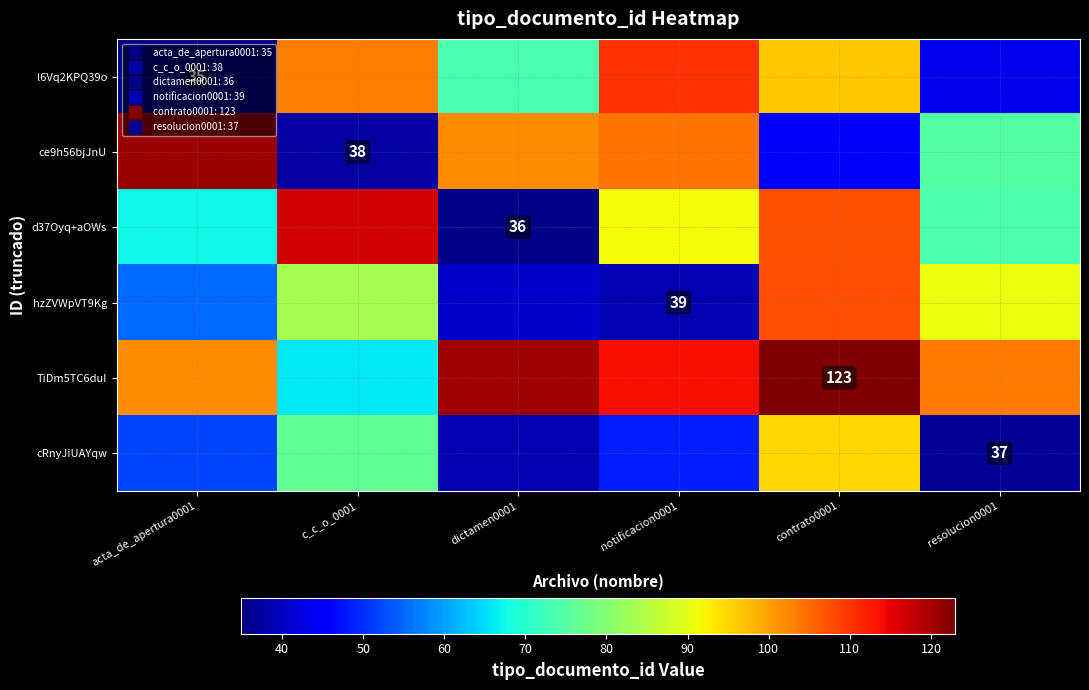

List the labels in order of d37Oyq+aOWs value, smallest first.

dictamen0001, acta_de_apertura0001, resolucion0001, notificacion0001, contrato0001, c_c_o_0001